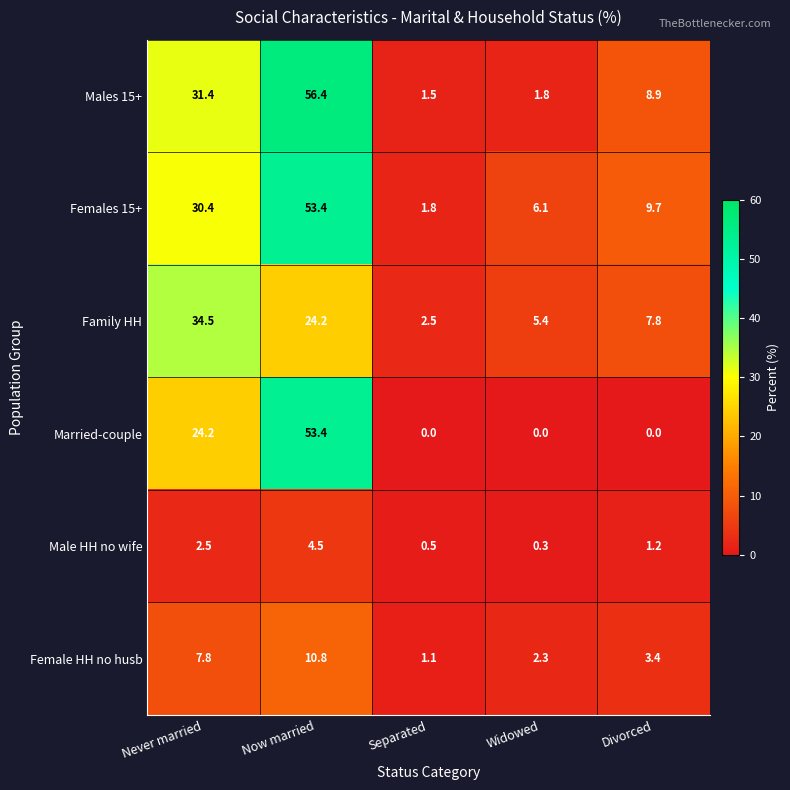

Which series changed the most between Separated and Divorced?

Females 15+